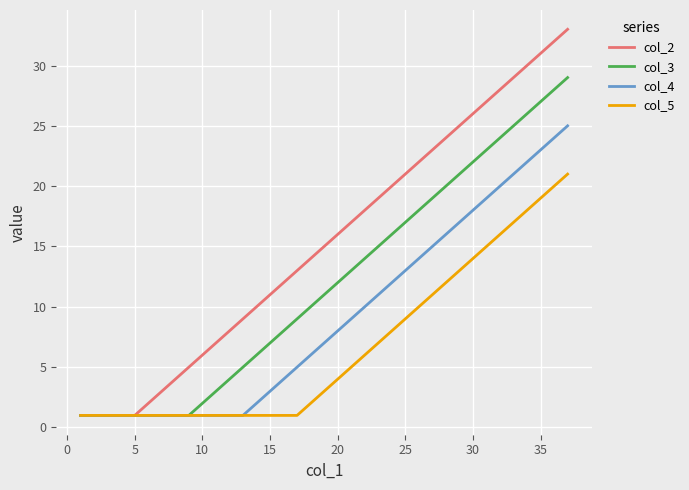

Does the chart have visible grid lines?

Yes